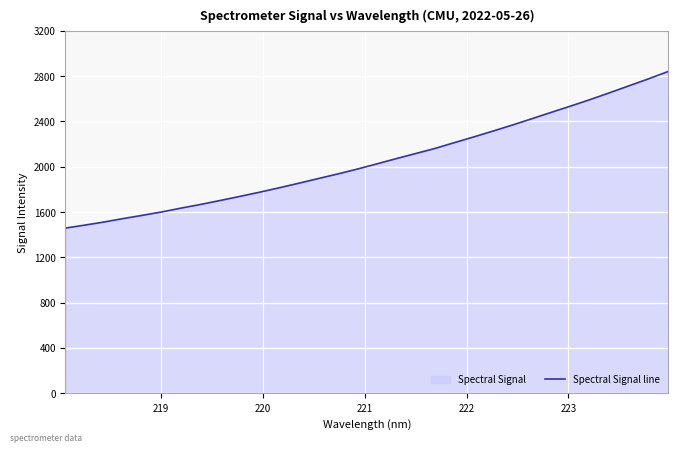

True or false: the data has more than 1 interior local peaks.

False